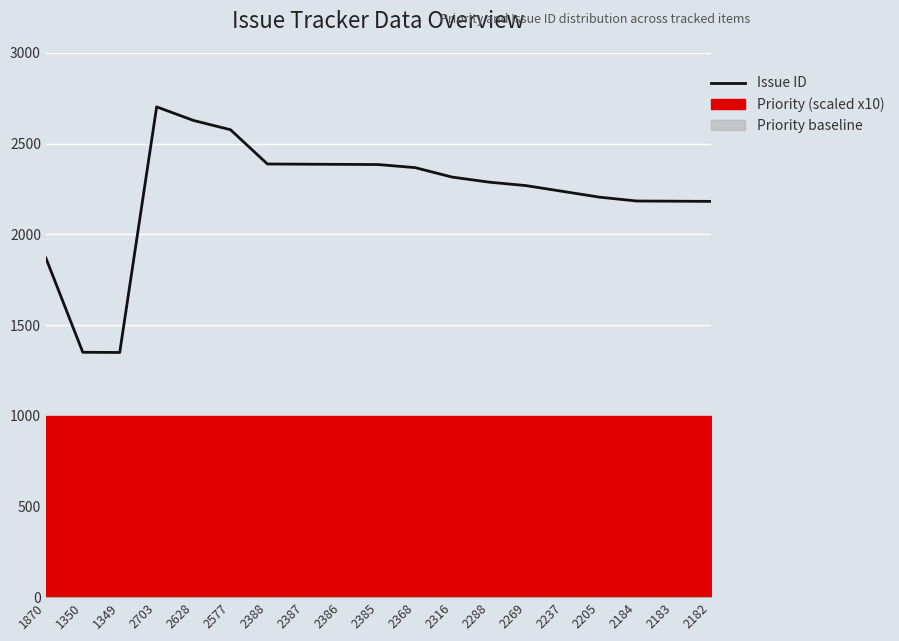

Count the number of categories in the chart.

19